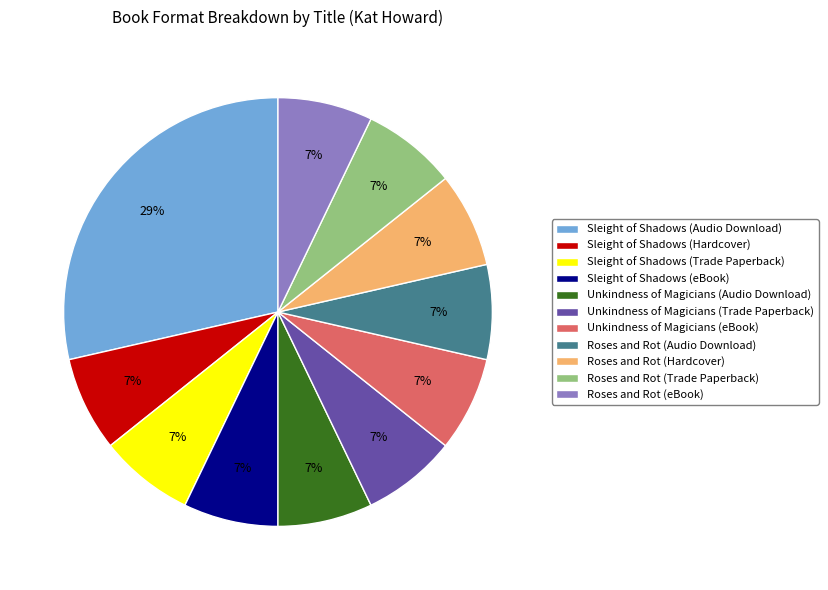

To the nearest percent, what portion does Sleight of Shadows (eBook) represent?

7%